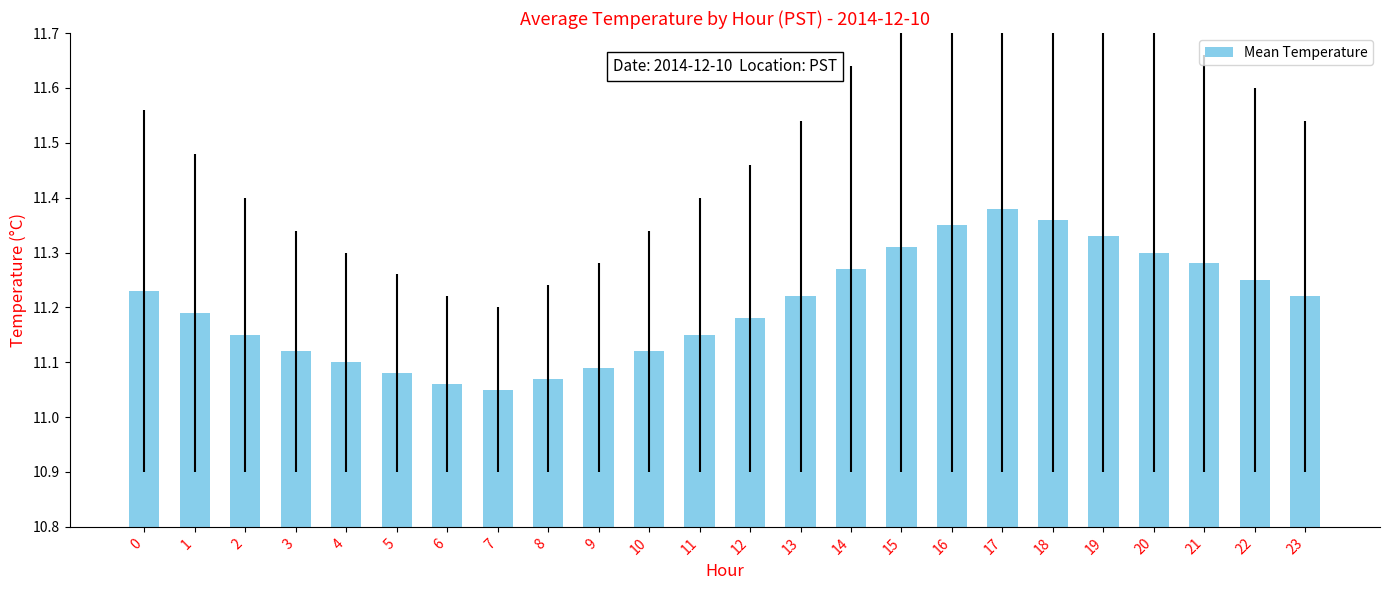

What is the difference between the maximum and minimum values?

0.3